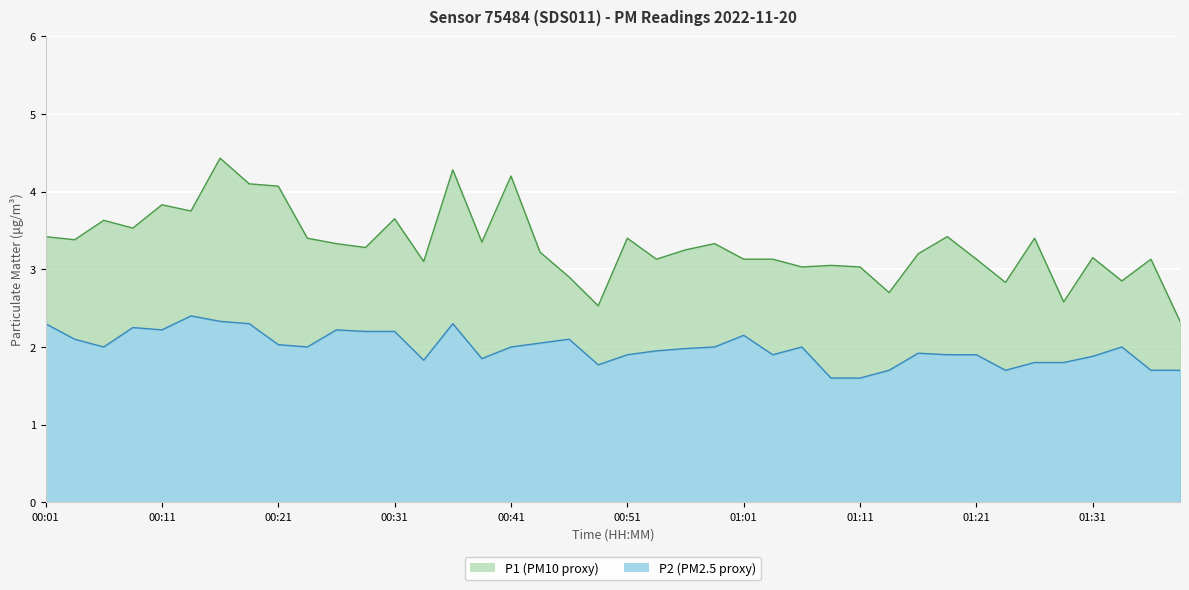

Rank the series at 00:11 from highest to lowest value.

P1, P2